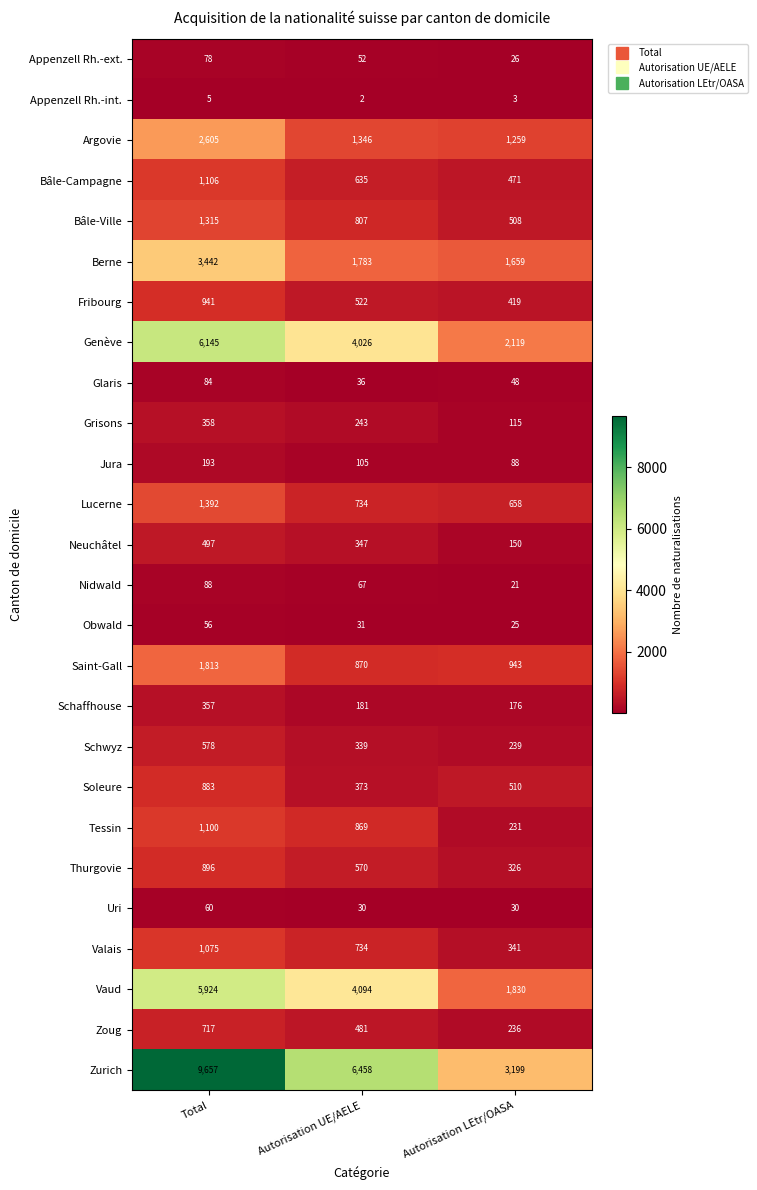

What is the difference between the maximum and minimum values in the Fribourg series?

522